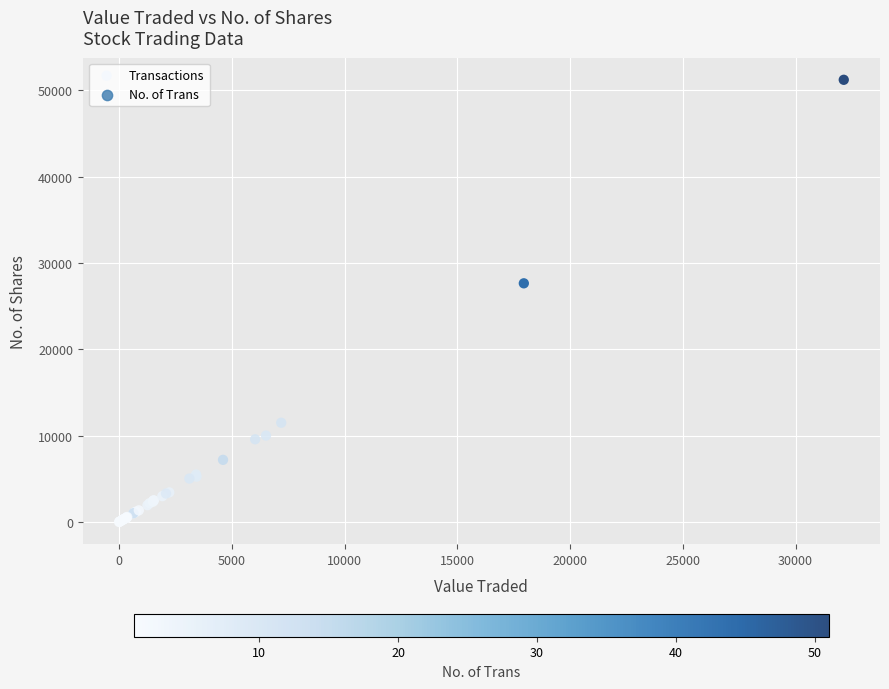

What Y value in the scatter plot is closest to 25615?

27650